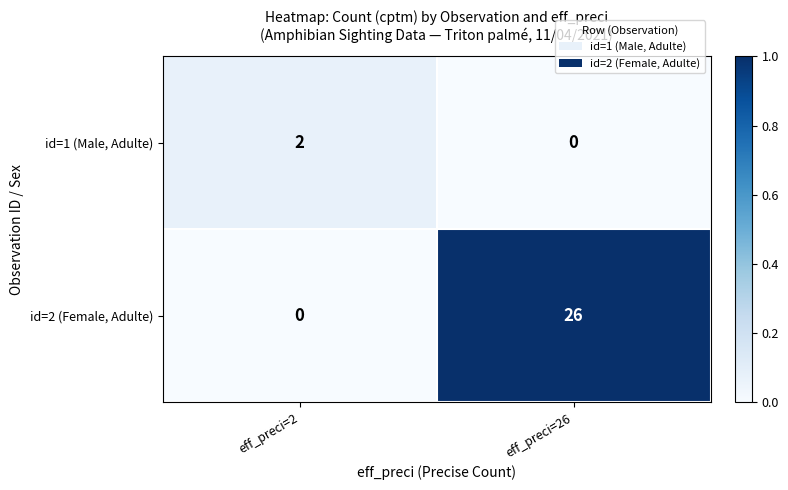

At which label is id=2 (Female, Adulte) closest to 13?

eff_preci=2